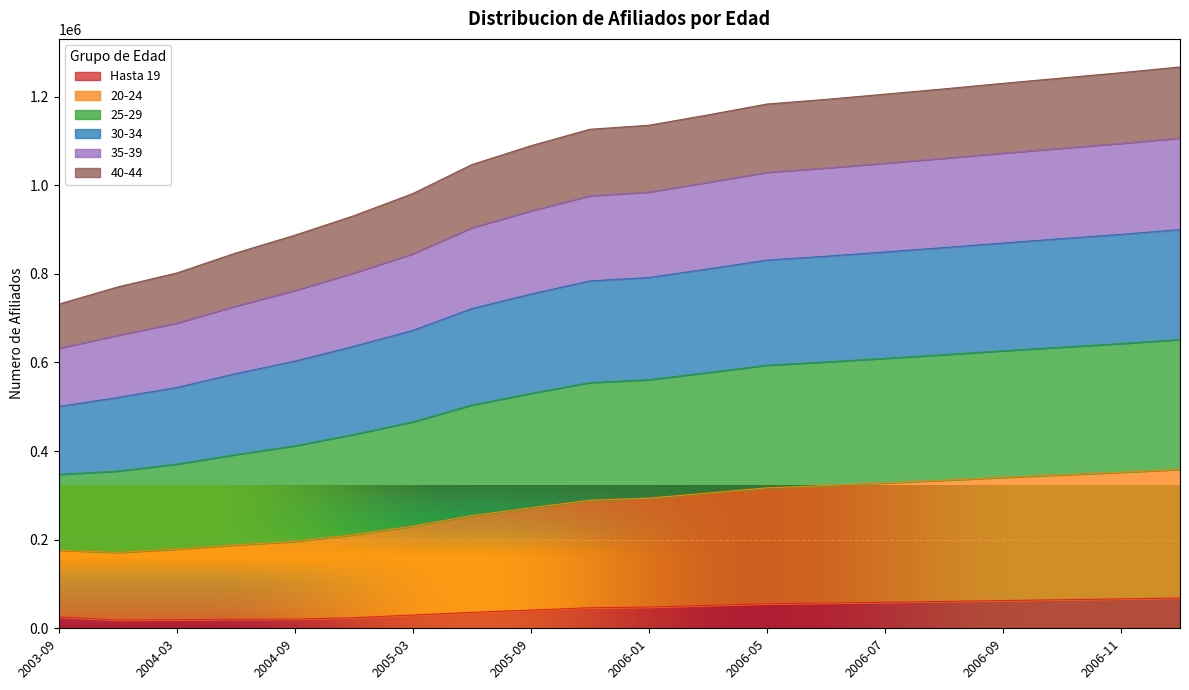

What is the highest value of the Hasta 19 series?

68522